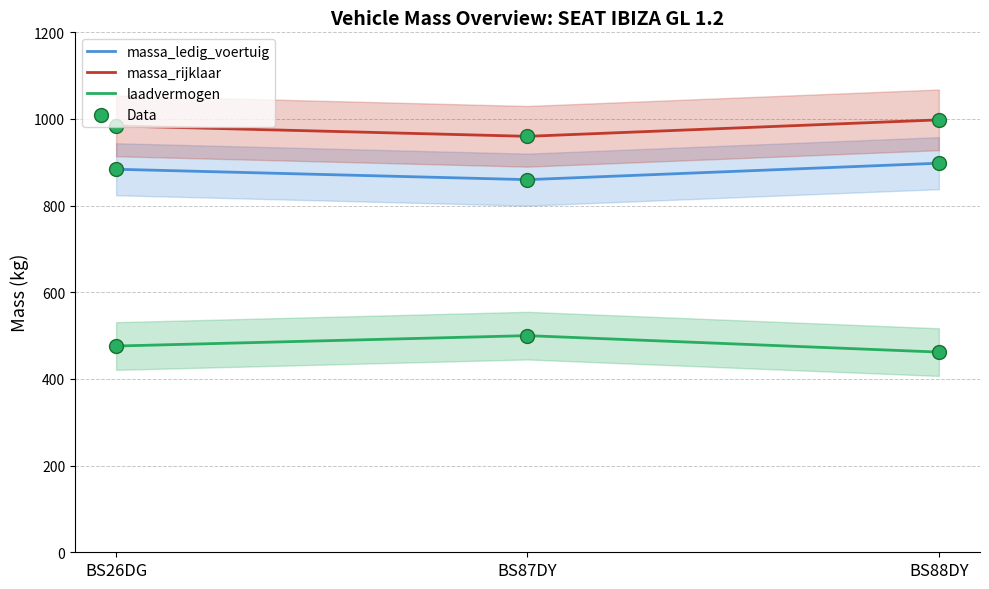

Which series reaches the minimum Y coordinate?

laadvermogen